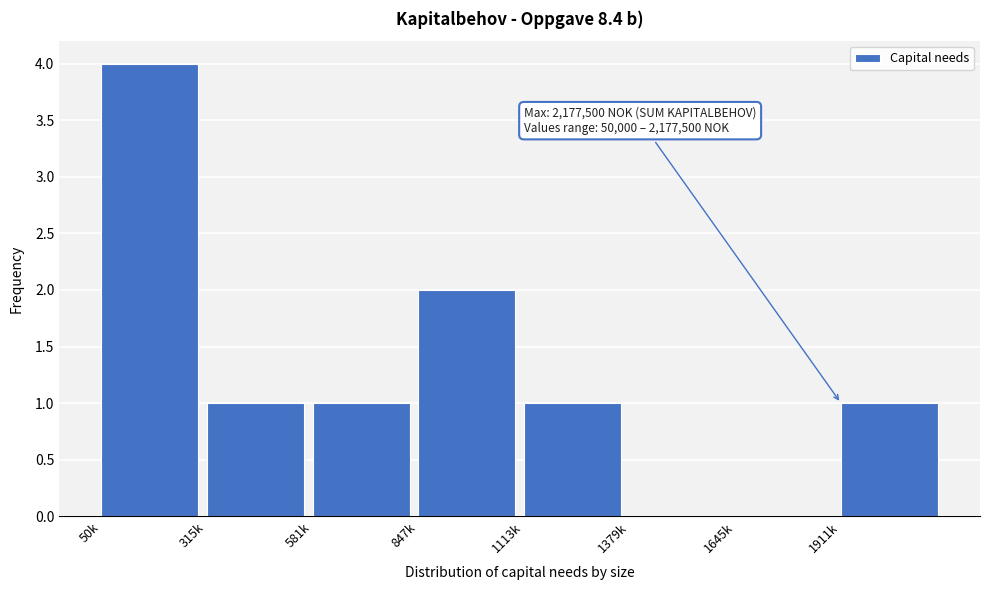

Reading right to left, what are all the values shown in this chart?

1911k=1	1645k=0	1379k=0	1113k=1	847k=2	581k=1	315k=1	50k=4